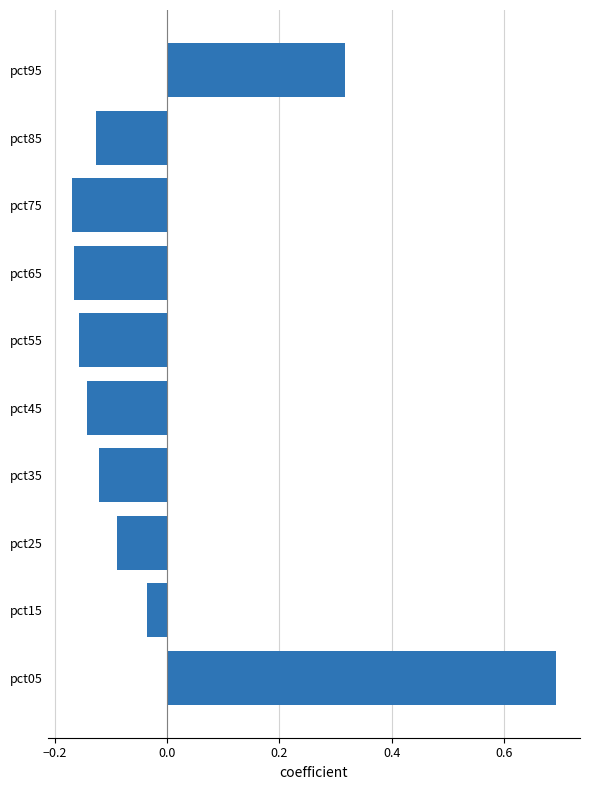

What is the difference between the second highest and minimum values?

0.5